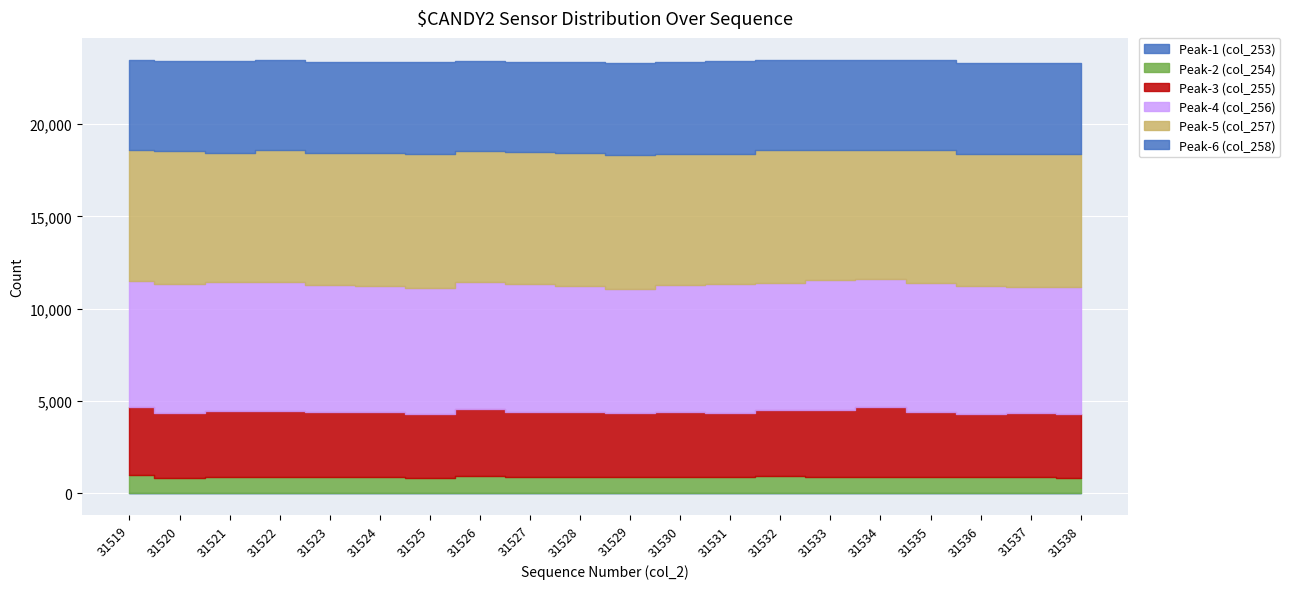

List the labels in order of Peak-3 (col_255) value, largest first.

31534, 31519, 31526, 31533, 31521, 31522, 31532, 31523, 31530, 31527, 31535, 31524, 31528, 31525, 31531, 31520, 31529, 31537, 31538, 31536